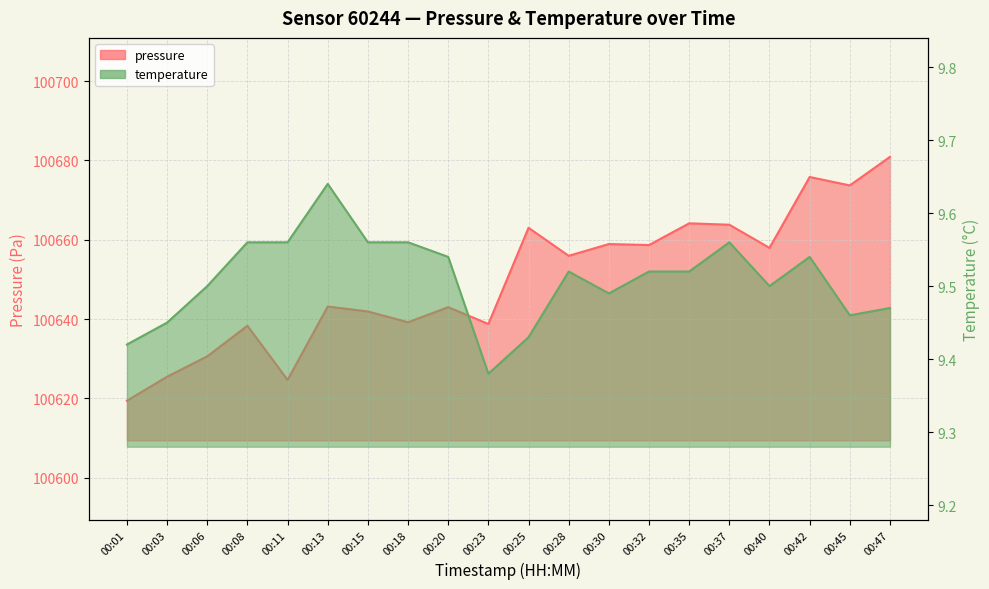

Reading right to left, extract all data points from this chart.

pressure: 100680.9	100673.7	100675.8	100658.0	100663.8	100664.2	100658.7	100658.9	100656.0	100663.0	100638.8	100643.0	100639.2	100641.9	100643.2	100624.7	100638.3	100630.6	100625.5	100619.4
temperature: 9.5	9.5	9.5	9.5	9.6	9.5	9.5	9.5	9.5	9.4	9.4	9.5	9.6	9.6	9.6	9.6	9.6	9.5	9.4	9.4